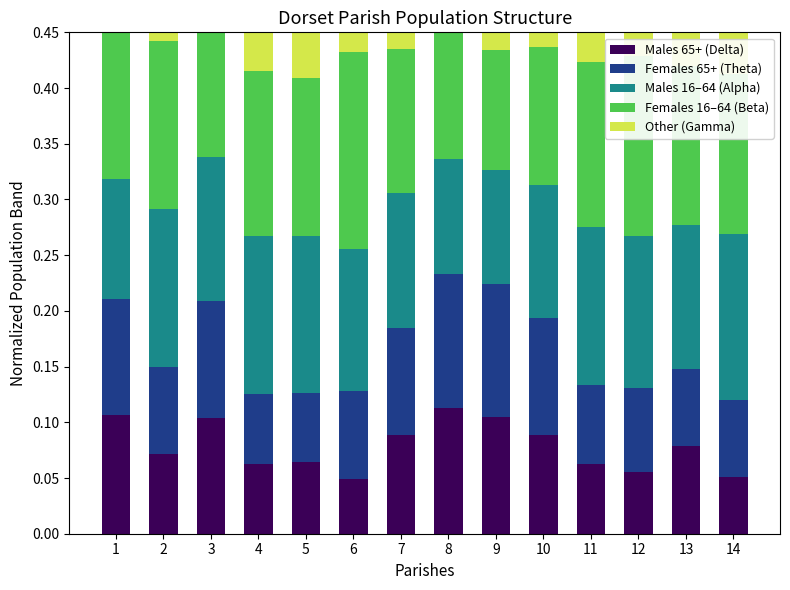

What is the maximum value shown in the chart?

0.2